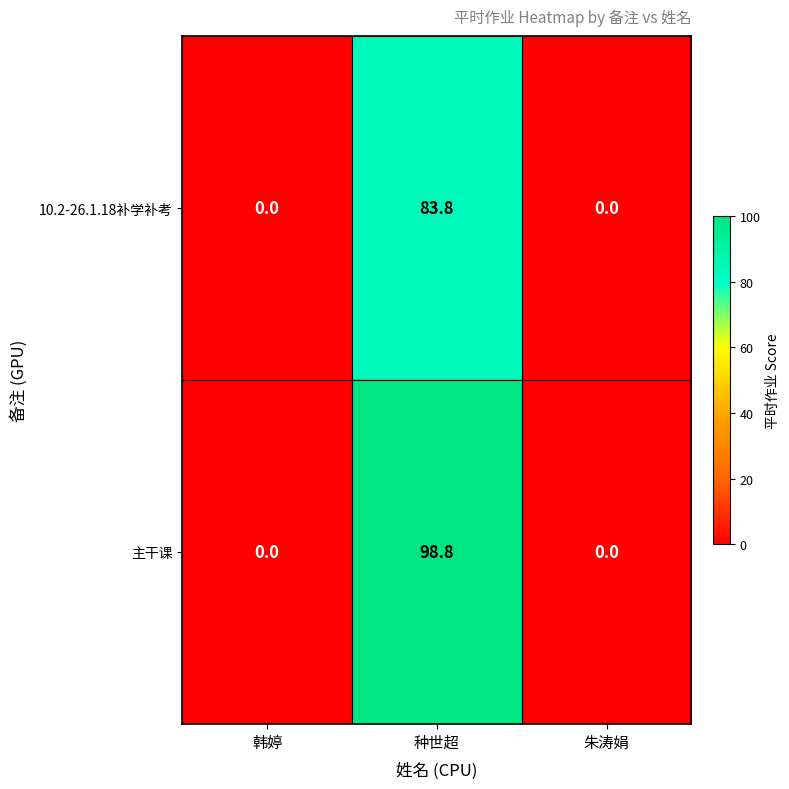

Which series has the largest total across all categories?

主干课